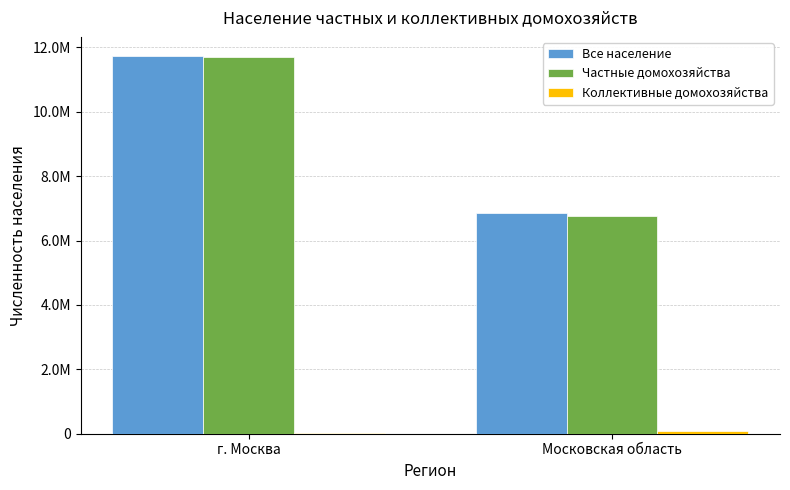

What is the highest value of the Коллективные домохозяйства series?

81937